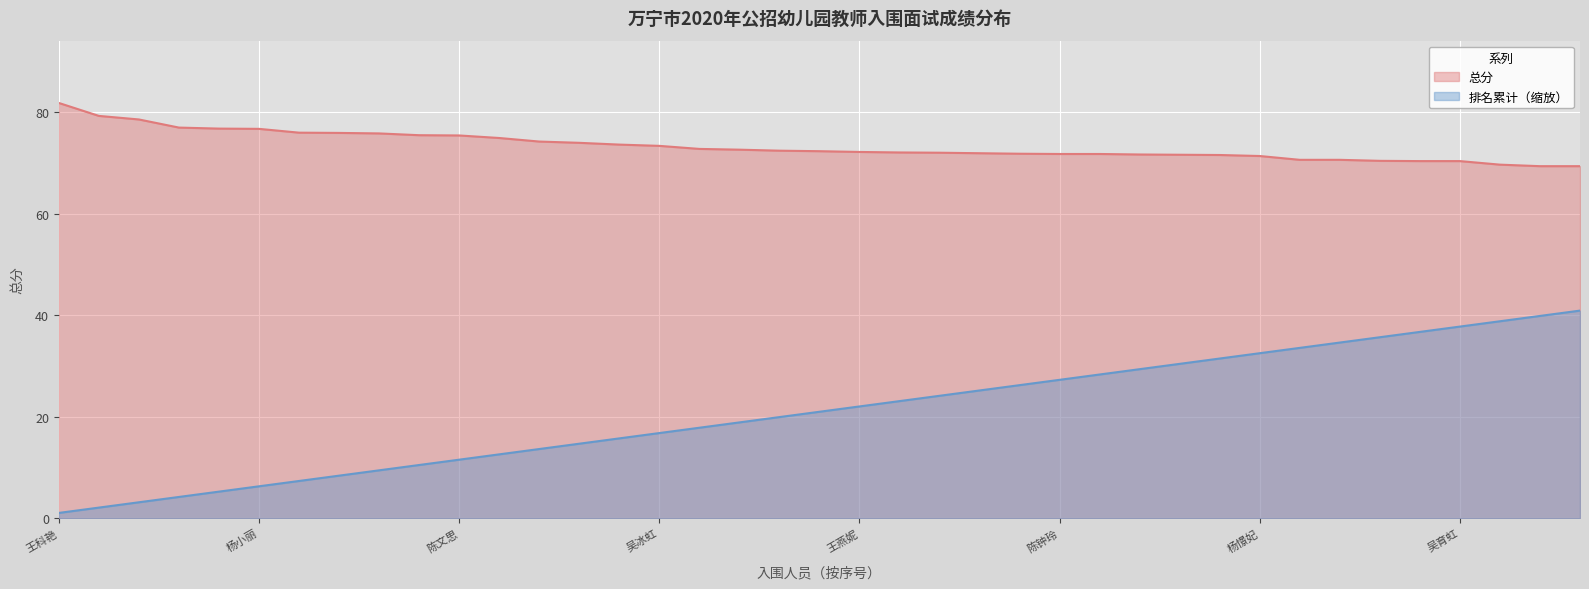

True or false: 排名累计 and 总分 intersect in this chart.

False